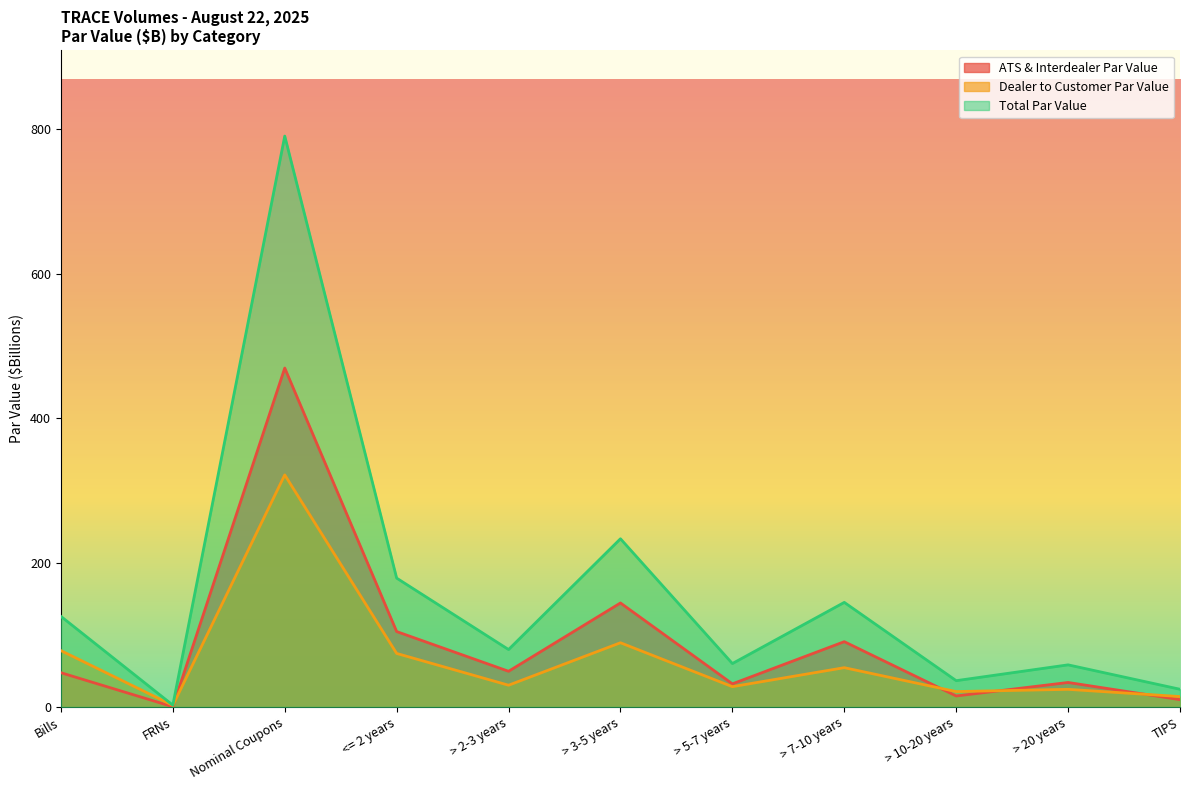

How many lines are shown in the chart?

3